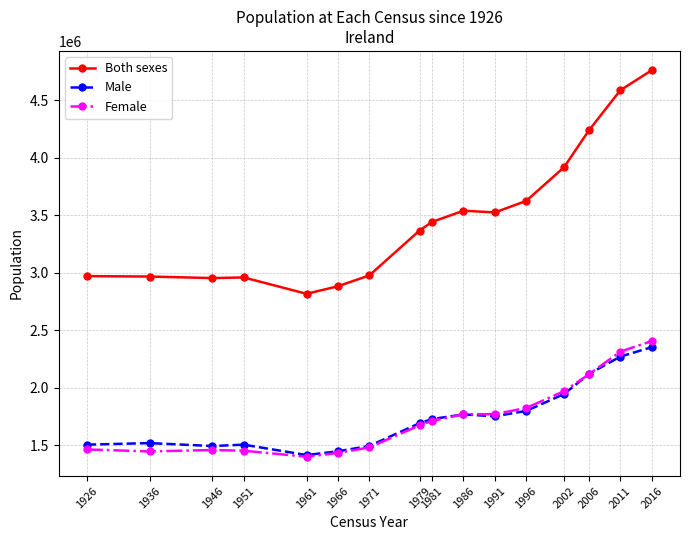

At how many categories does at least one series exceed 4012464?

3